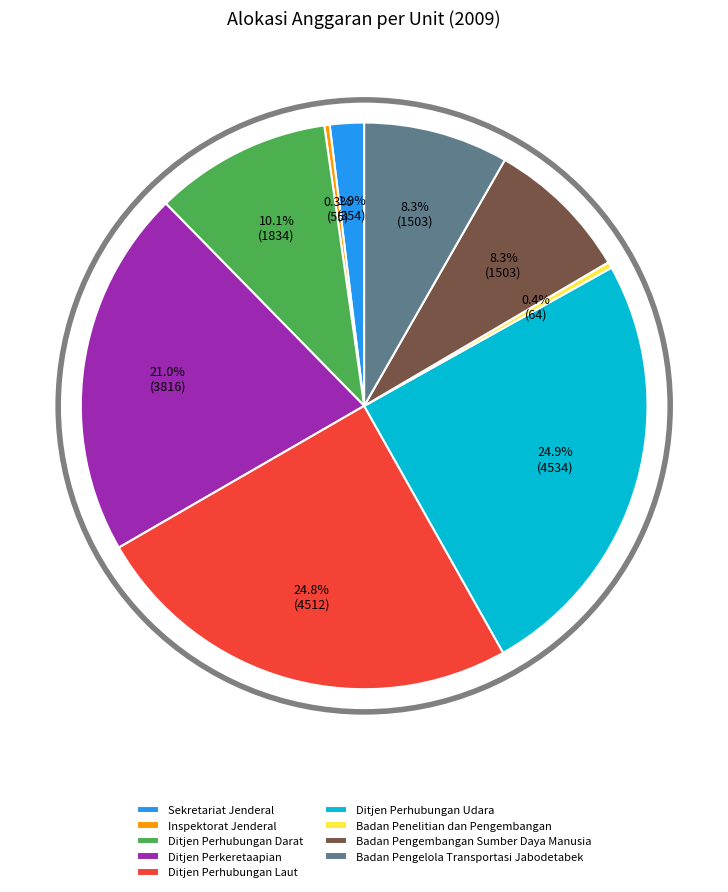

Combined, what portion of the pie is Ditjen Perhubungan Laut and Badan Pengelola Transportasi Jabodetabek?

33.1%